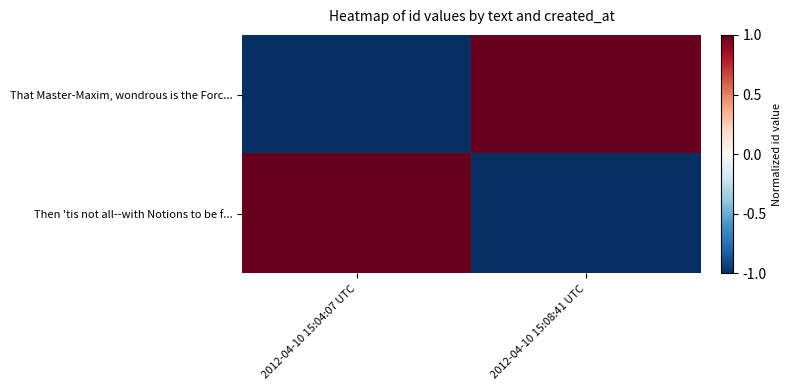

What is the spread (max minus min) of values at 2012-04-10 15:04:07 UTC?

2